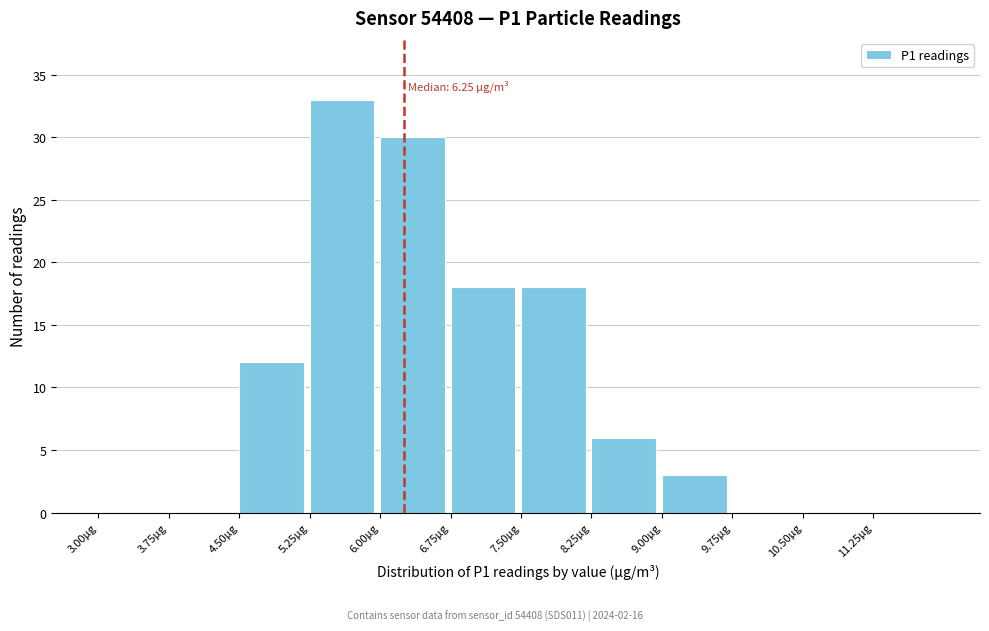

Which range on the x-axis has the tallest bar?

5.25 to 6.00